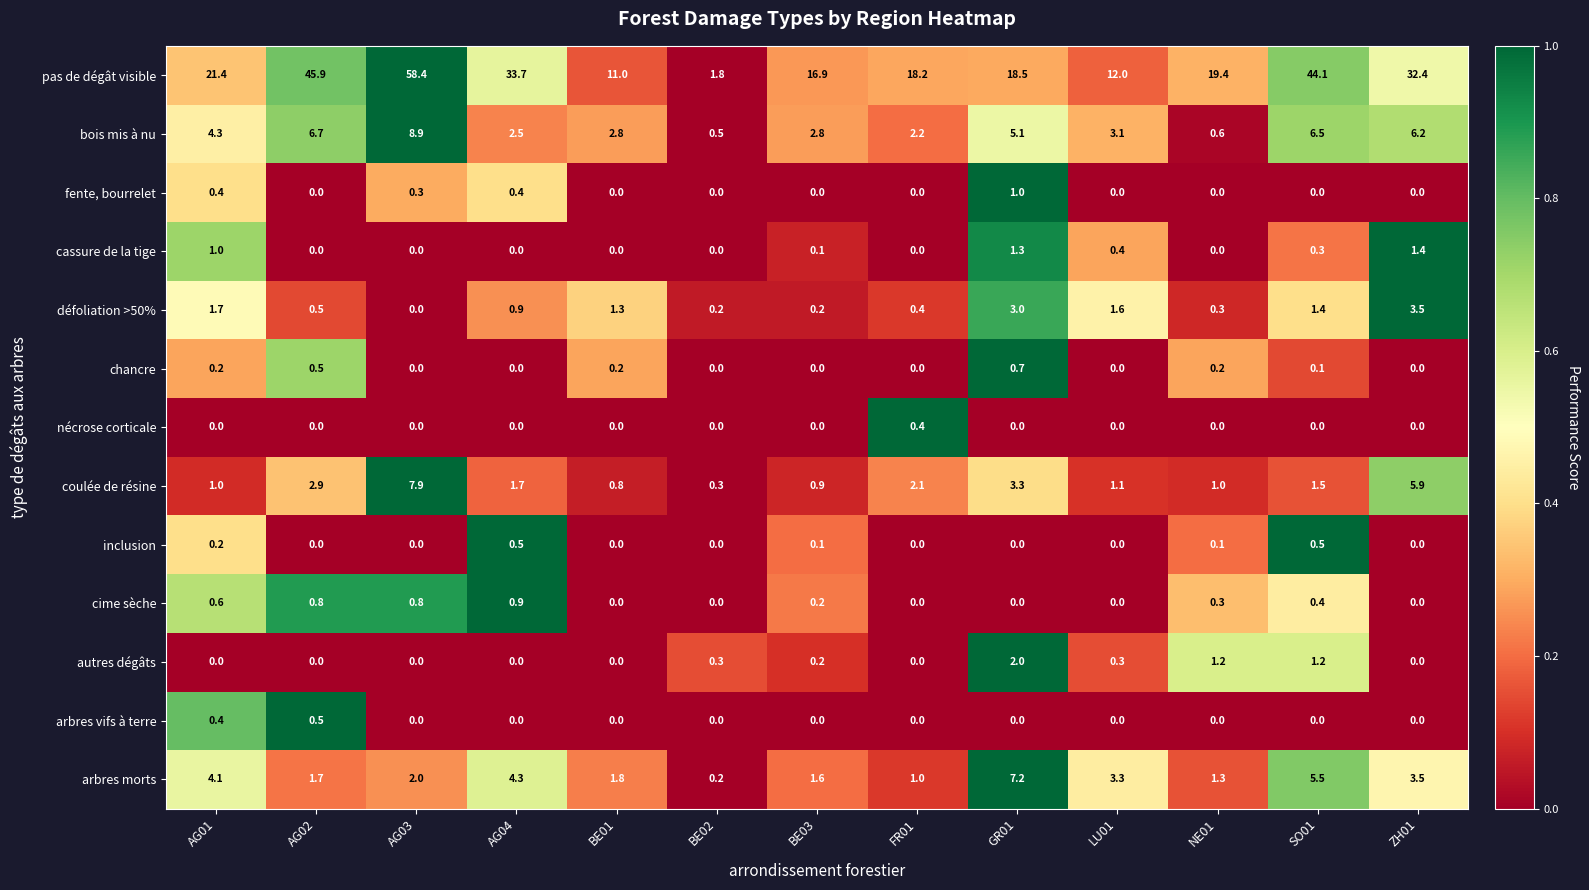

What is the total value across all series at BE01?

17.9